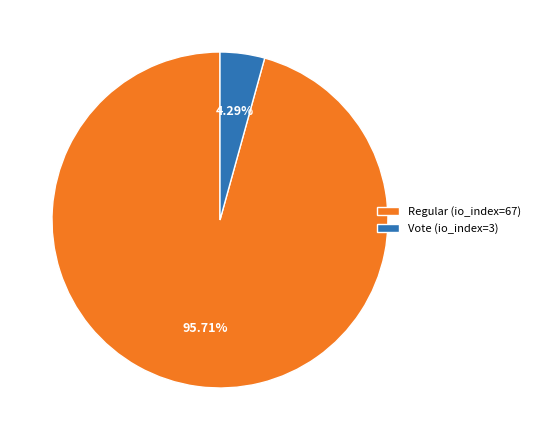

Does Vote (io_index=3) account for over 50% of the chart?

No